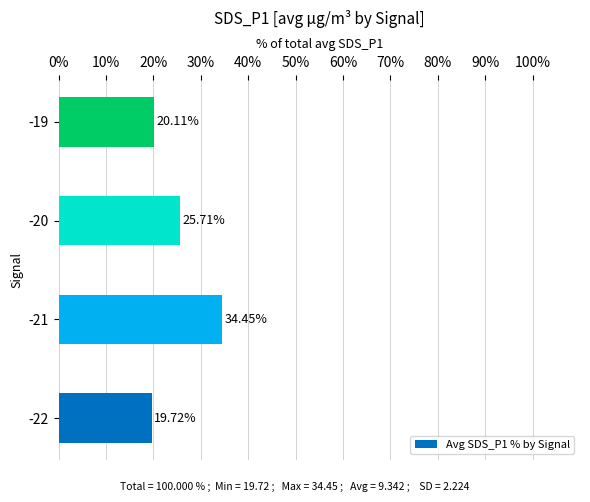

Approximately how many times larger is the value at -19 compared to -20?

0.8